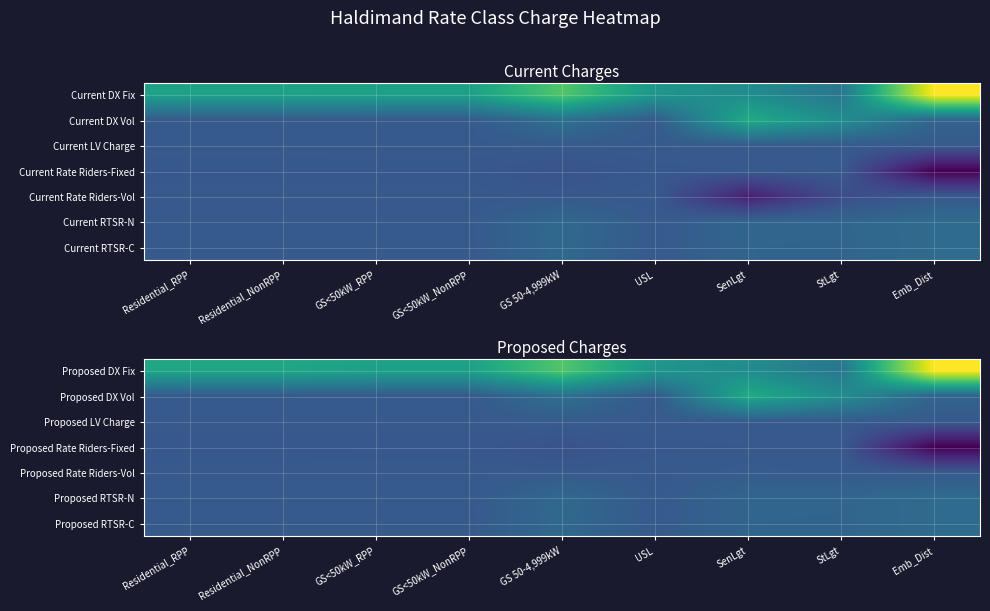

Which has a higher value, GS<50kW_RPP or GS 50-4,999kW?

GS 50-4,999kW